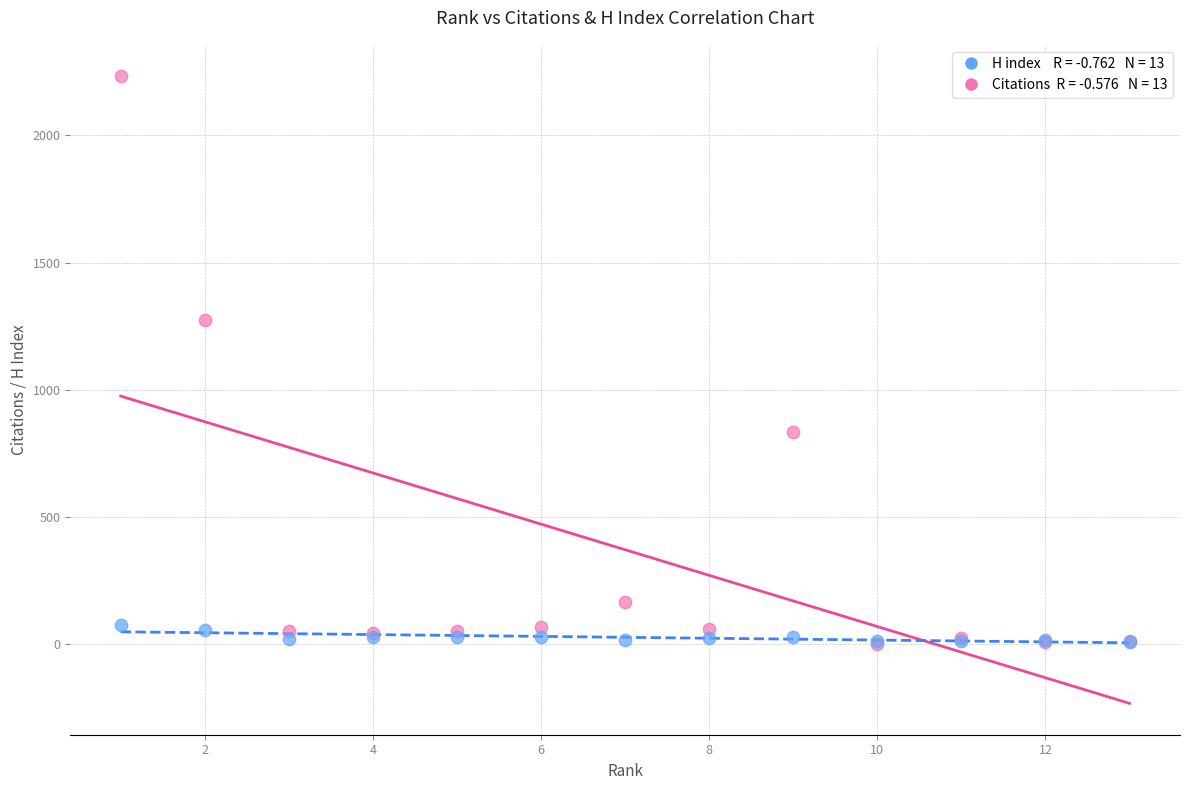

Across all series, what Y value is closest to 1116?

1273